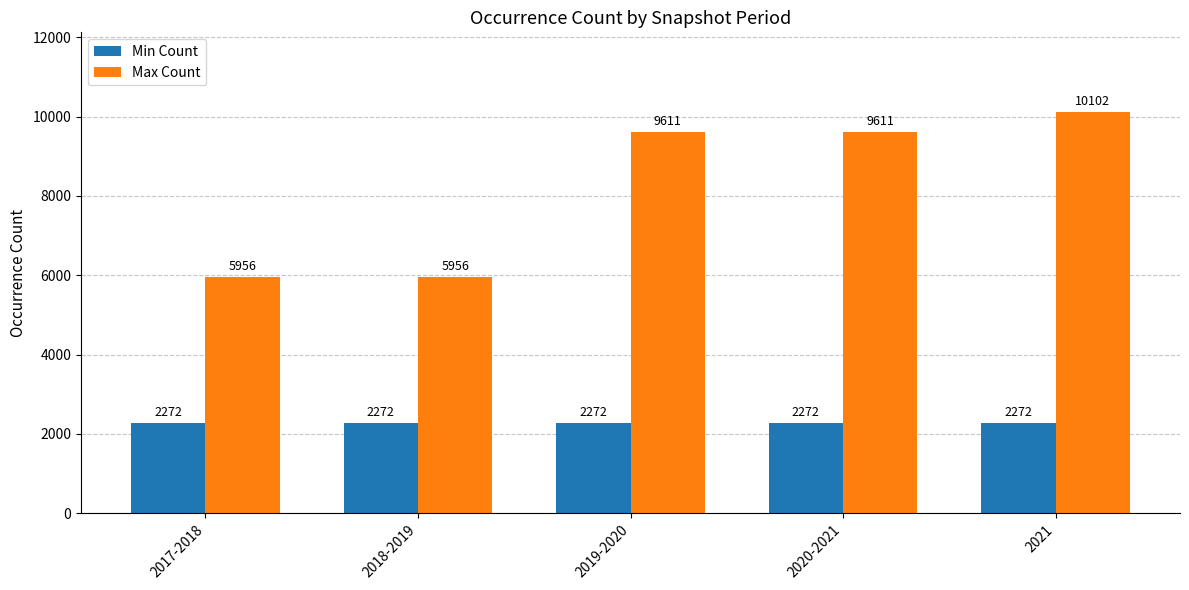

How many values in the Max Count series are below 9611?

2